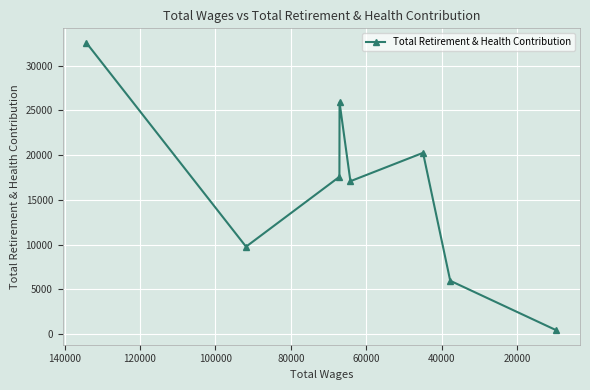

True or false: the data shows 26262 at 40000.

False